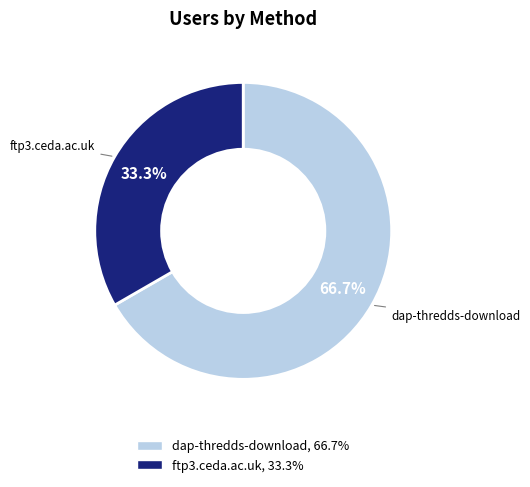

To the nearest percent, what percentage of the pie is ftp3.ceda.ac.uk?

33%